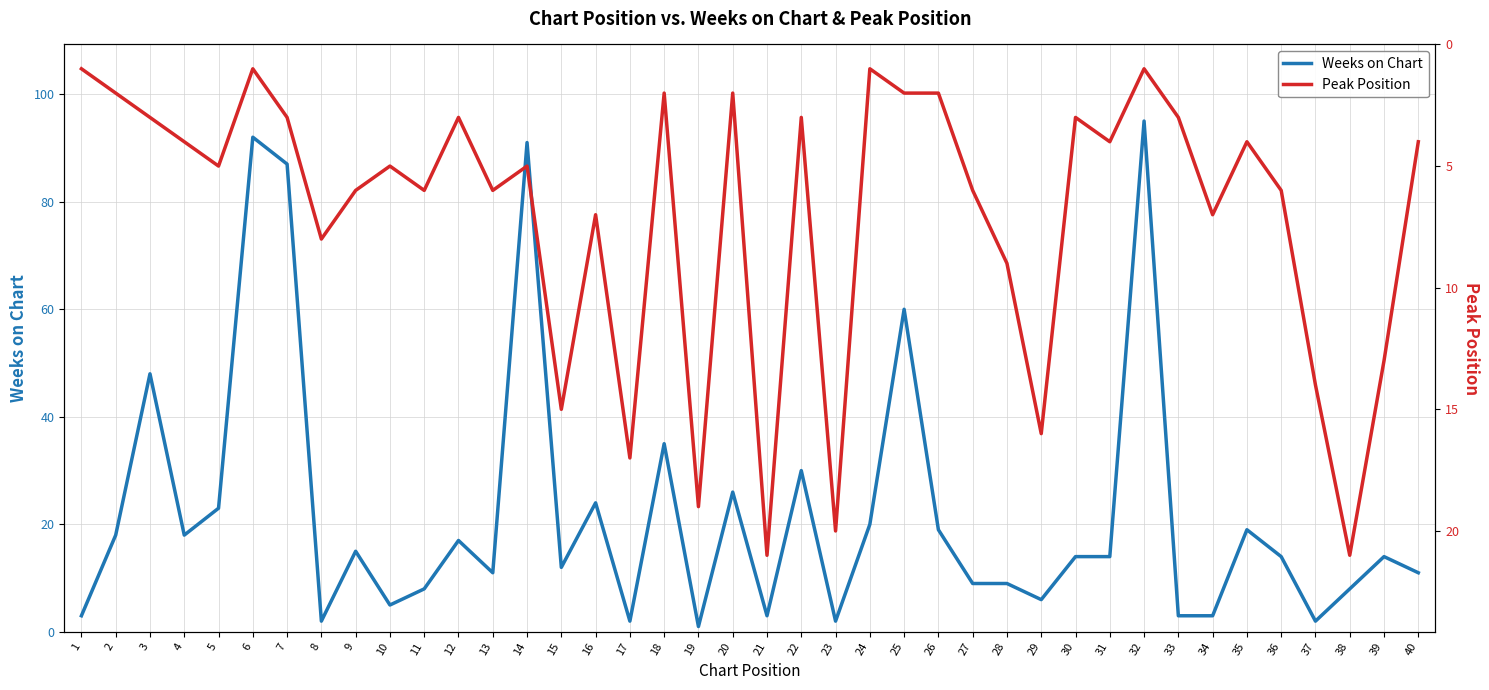

Does the chart have visible grid lines?

Yes